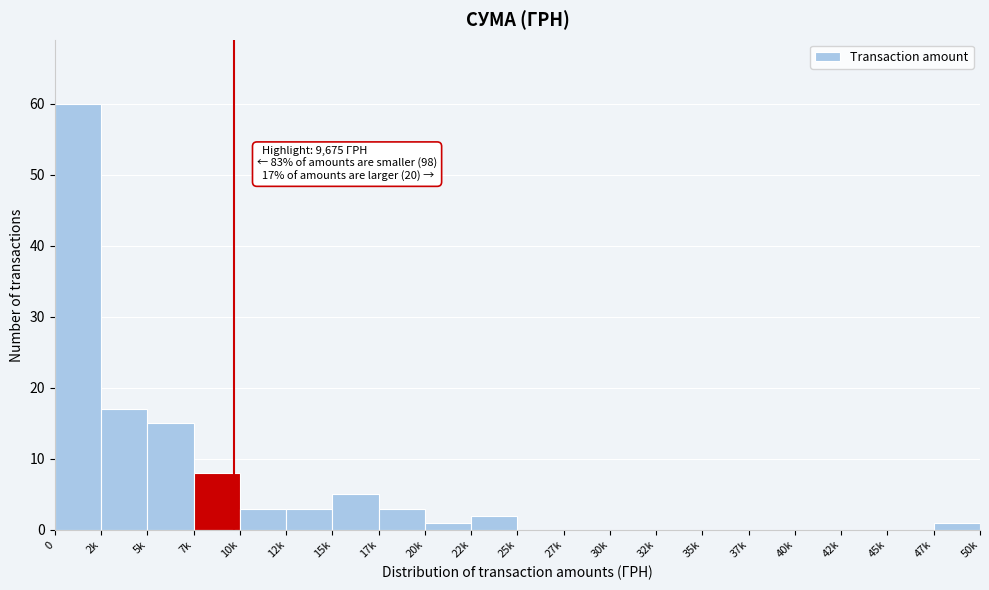

Reading right to left, what are all the values shown in this chart?

47k=1	45k=0	42k=0	40k=0	37k=0	35k=0	32k=0	30k=0	27k=0	25k=0	22k=2	20k=1	17k=3	15k=5	12k=3	10k=3	7k=8	5k=15	2k=17	0=60